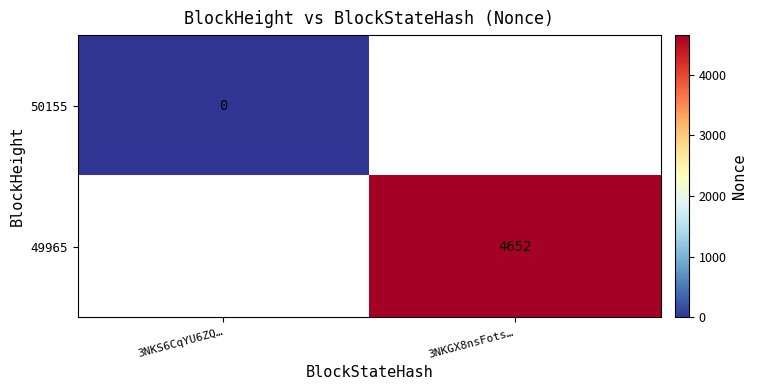

What is the maximum value shown in the chart?

4652.0